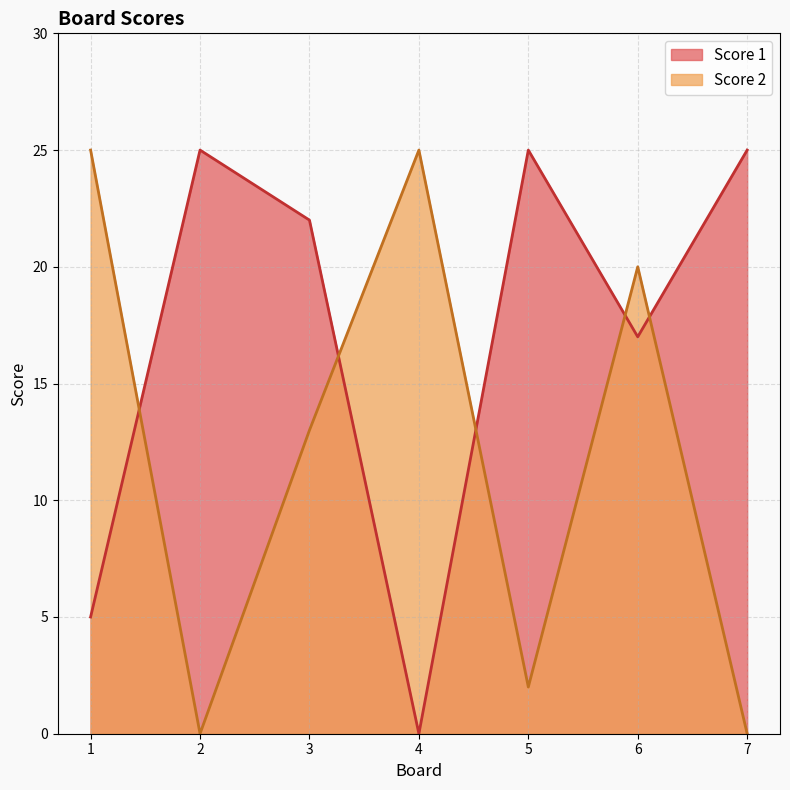

What is the difference between the second highest and second lowest values in the Score 1 series?

20